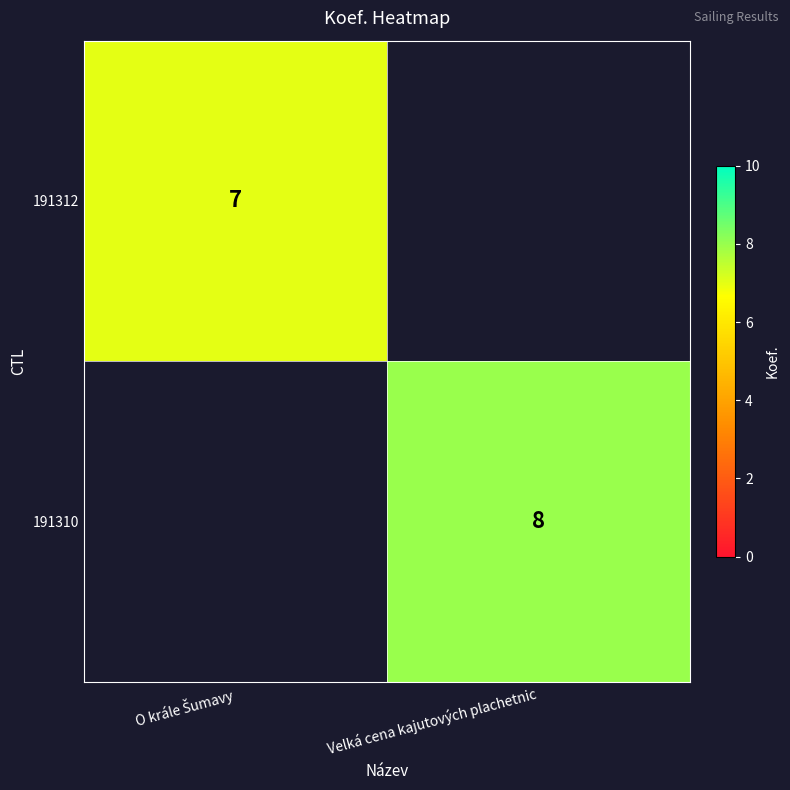

Rank the series by their maximum value, from lowest to highest.

191312, 191310